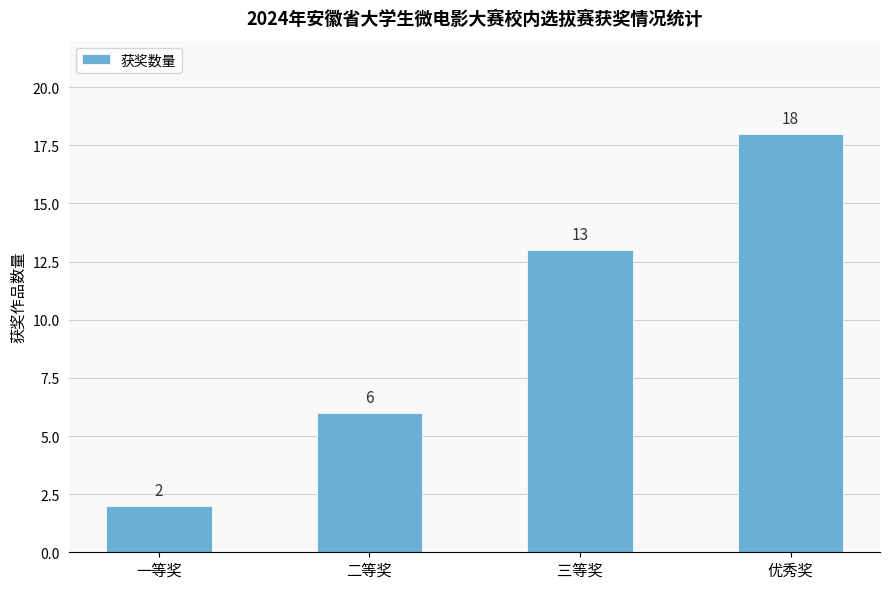

Are the bars grouped side by side (vs. stacked)?

No